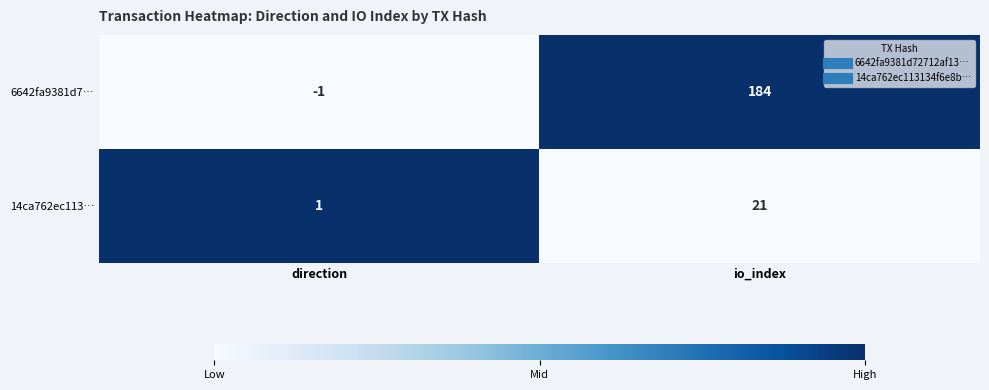

Which series has the widest spread of values?

6642fa9381d7…